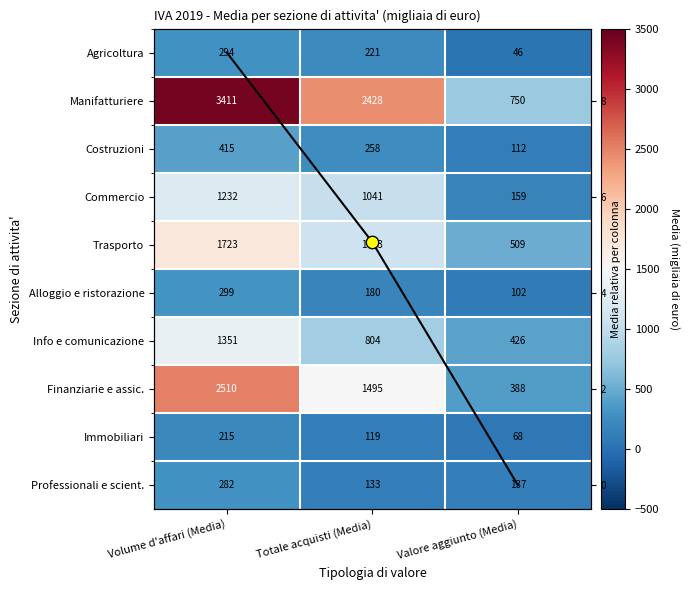

What is the difference between the second highest and minimum values in the Manifatturiere series?

1678.1